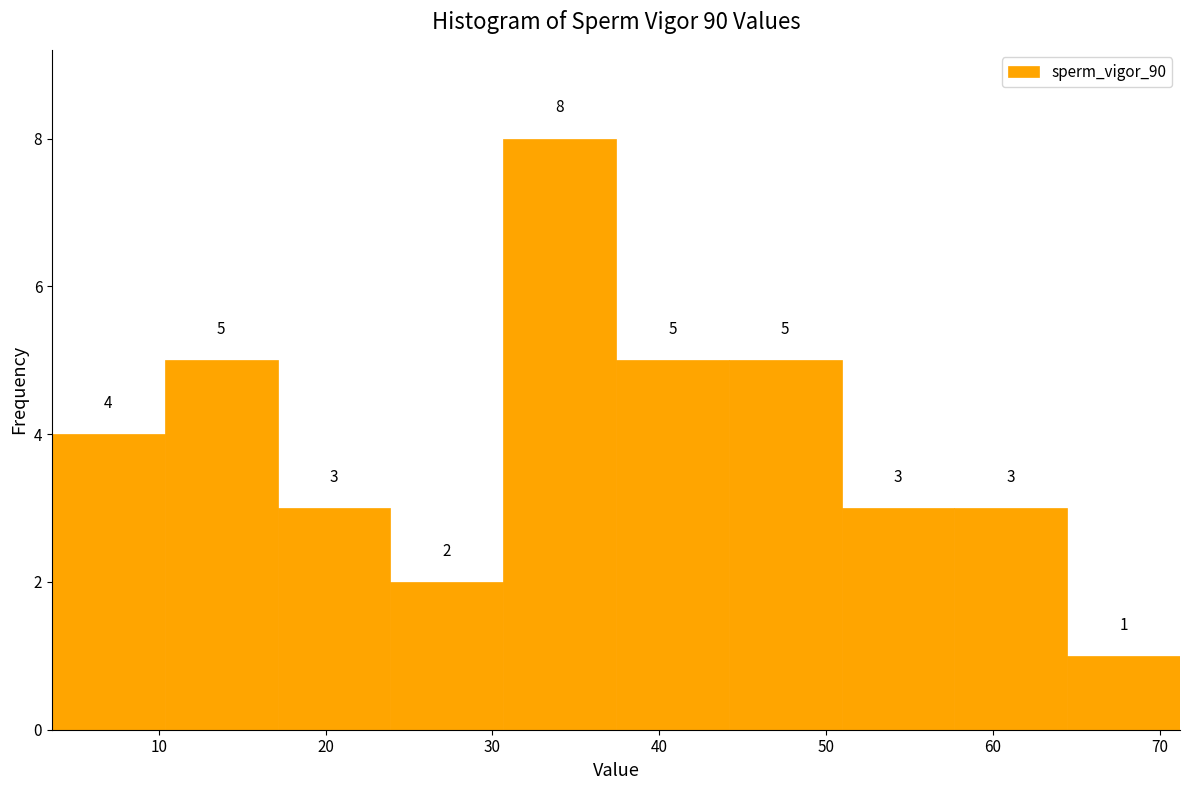

Over which range of the x-axis is the bar tallest?

31 to 37